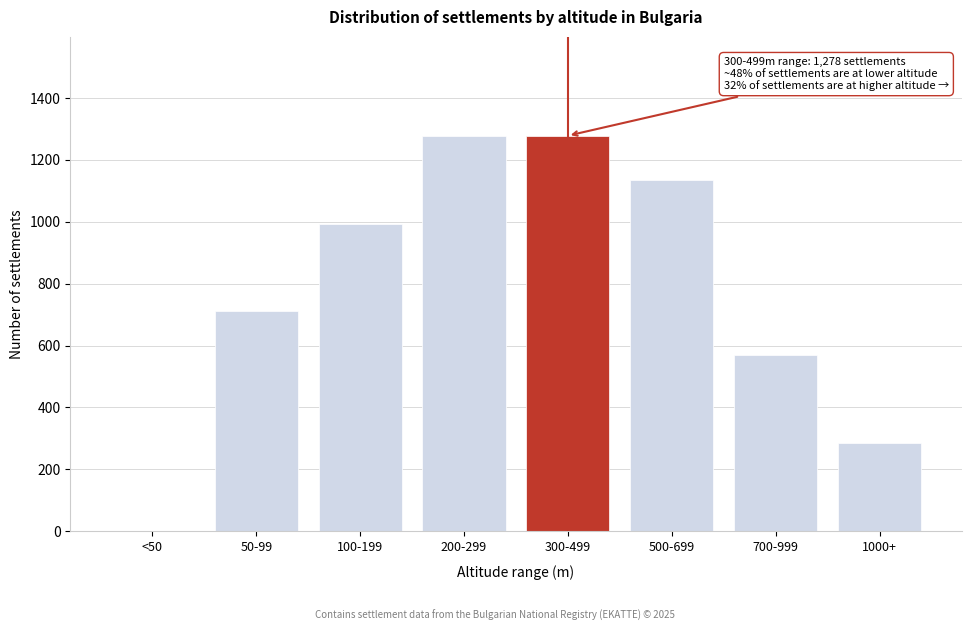

Reading left to right, transcribe all the data shown in this chart.

<50=0	50-99=711	100-199=994	200-299=1278	300-499=1278	500-699=1136	700-999=568	1000+=284